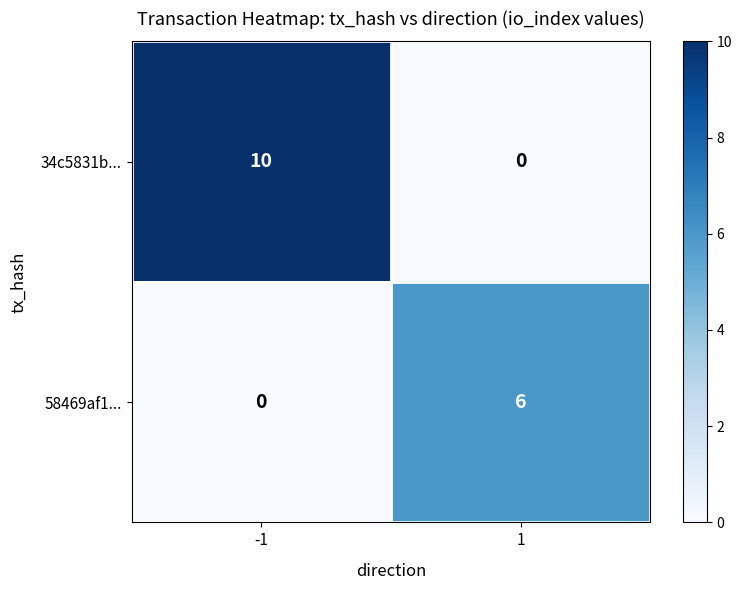

Which series has the widest spread of values?

34c5831b...